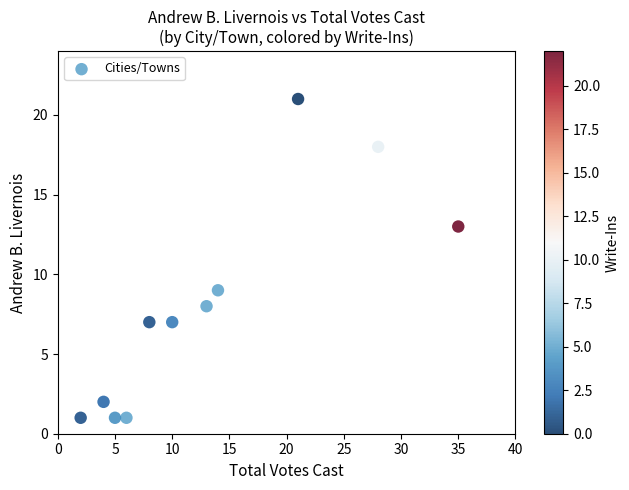

What is the range of Y values (max minus min)?

20